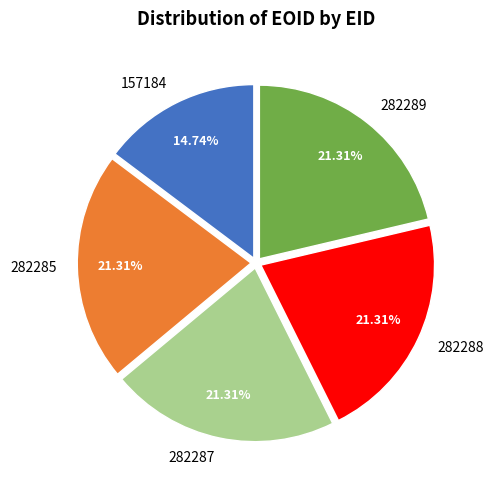

How many segments does this pie chart have?

5